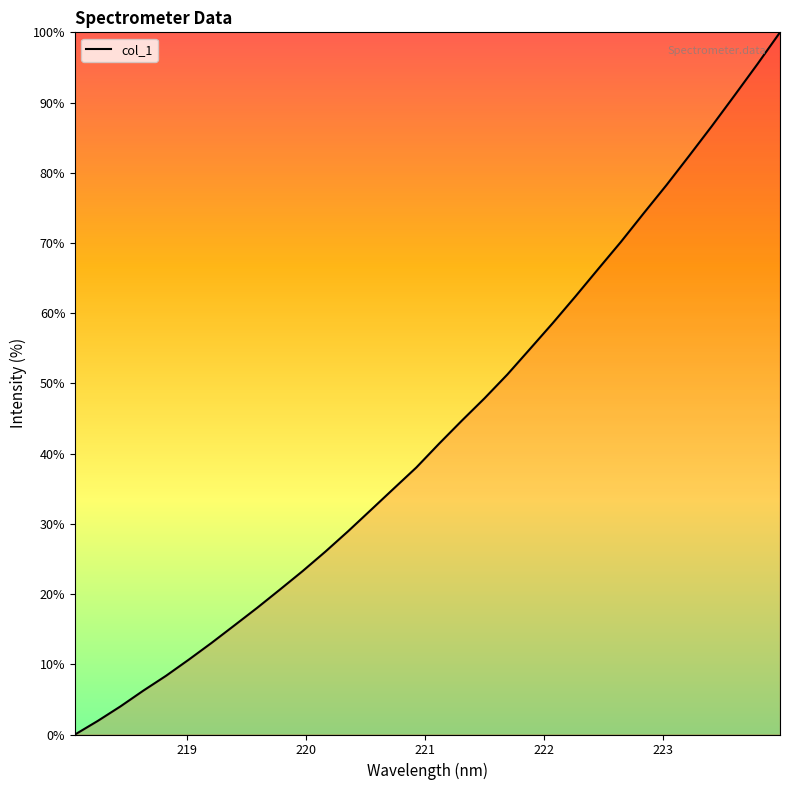

How many values are below 41?

16